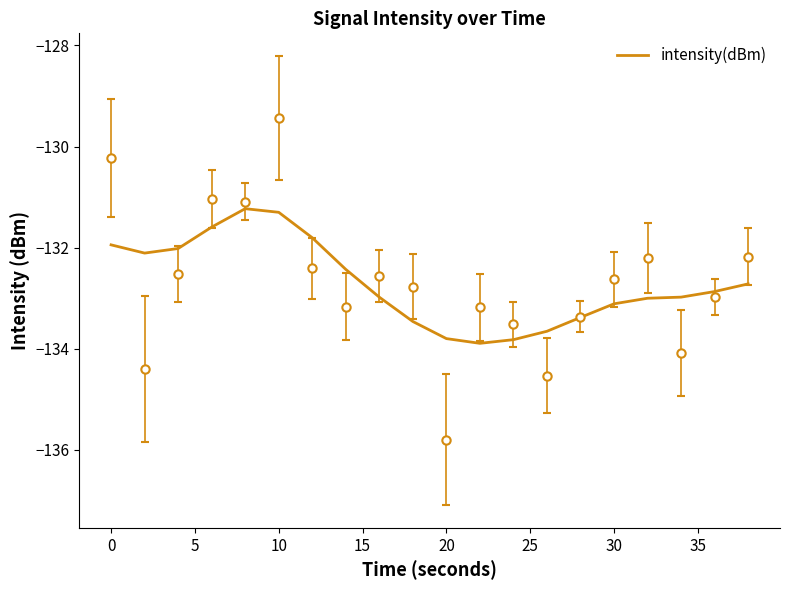

How many categories are shown in the chart?

20